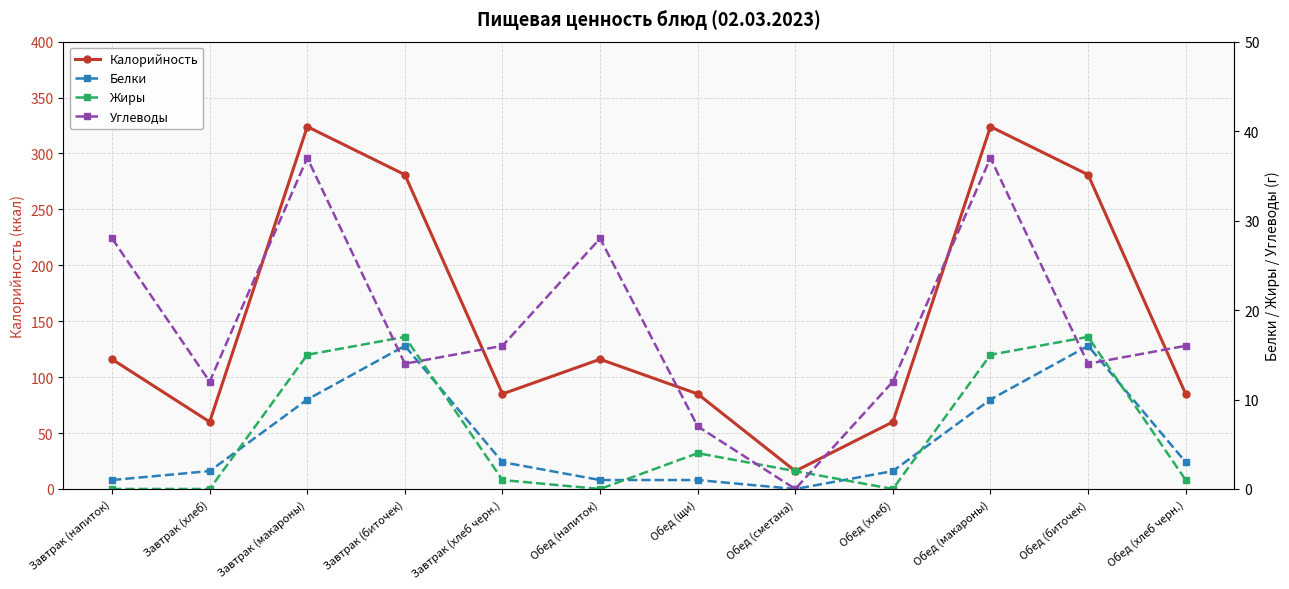

Is this an area chart (filled region under the line)?

No